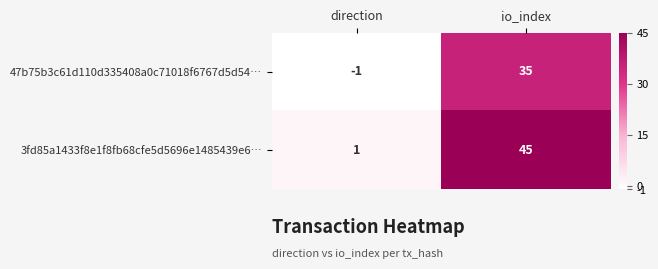

Is the value of 3fd85a1433f8e1f8fb68cfe5d5696e1485439e6… at io_index greater than the value of 47b75b3c61d110d335408a0c71018f6767d5d54… at direction?

Yes